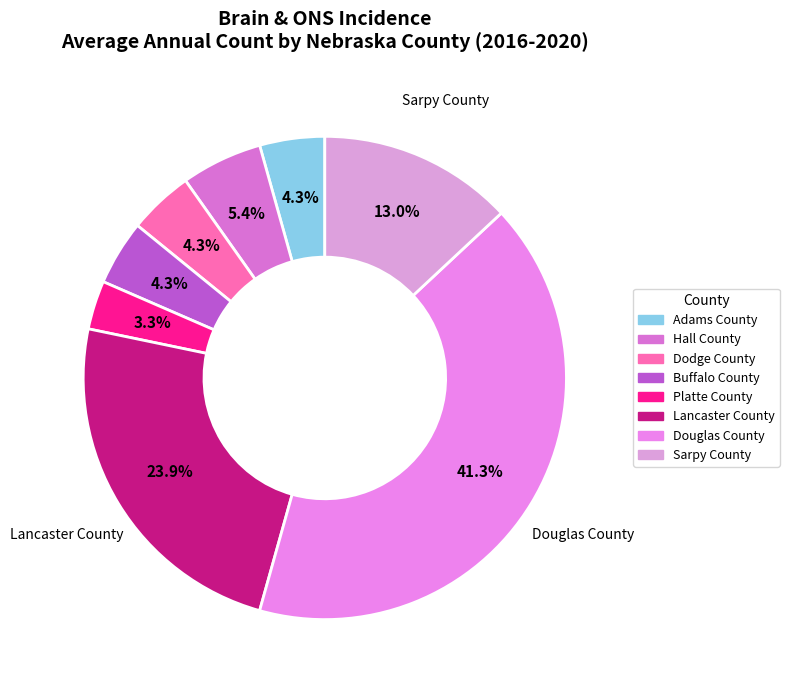

Count the number of slices in the pie.

8